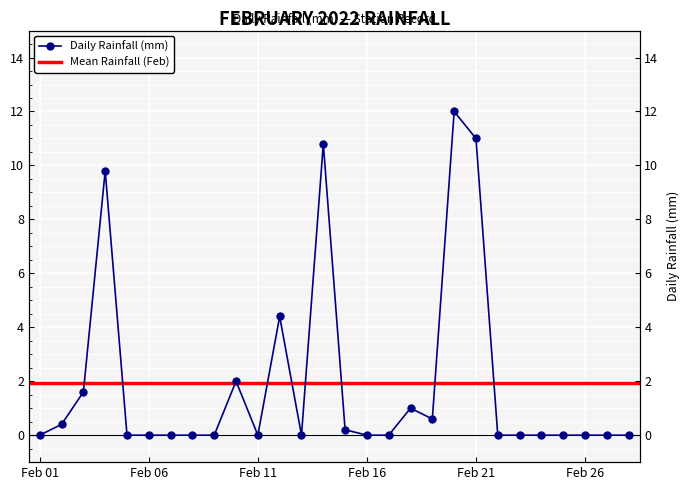

Which category has the highest value across all series?

2022-02-20